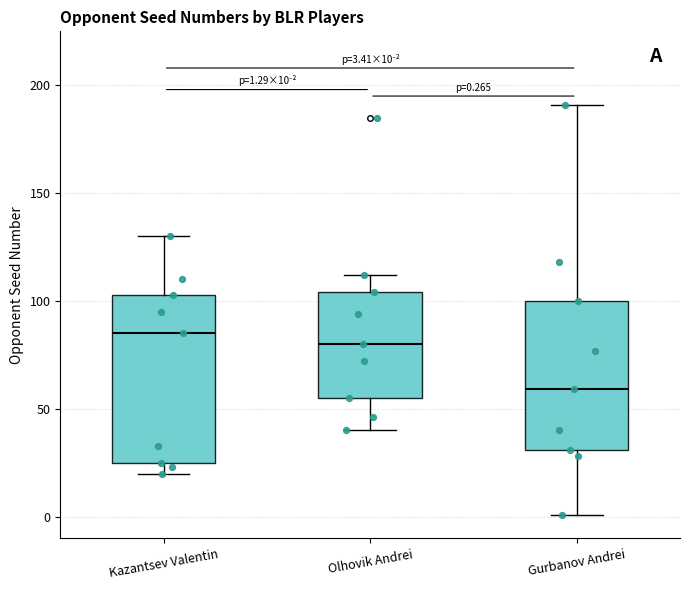

Which box is the tallest, from its lower edge to its upper edge?

Kazantsev Valentin